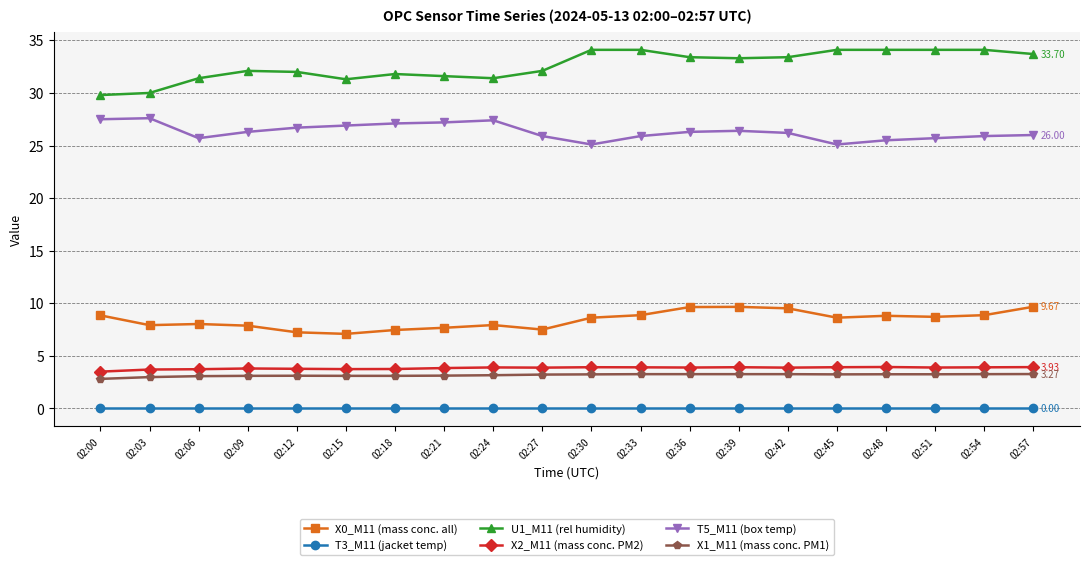

What are all the series names shown in the legend?

X0_M11 (mass conc. all), T3_M11 (jacket temp), U1_M11 (rel humidity), X2_M11 (mass conc. PM2), T5_M11 (box temp), X1_M11 (mass conc. PM1)